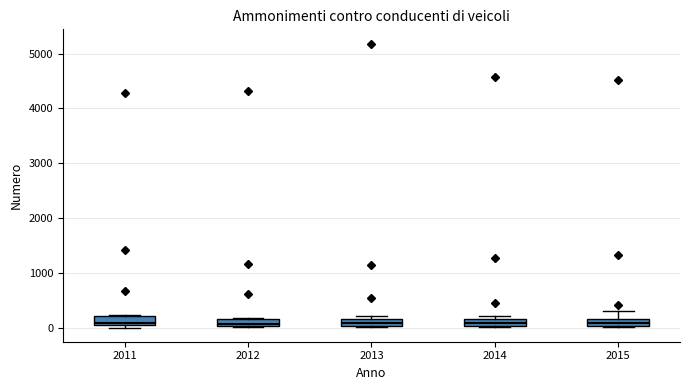

Where is the lower edge of the box at x = 2013 on the y-axis? The values are not printed on the chart, so give them approximately, as read against the axis.

0